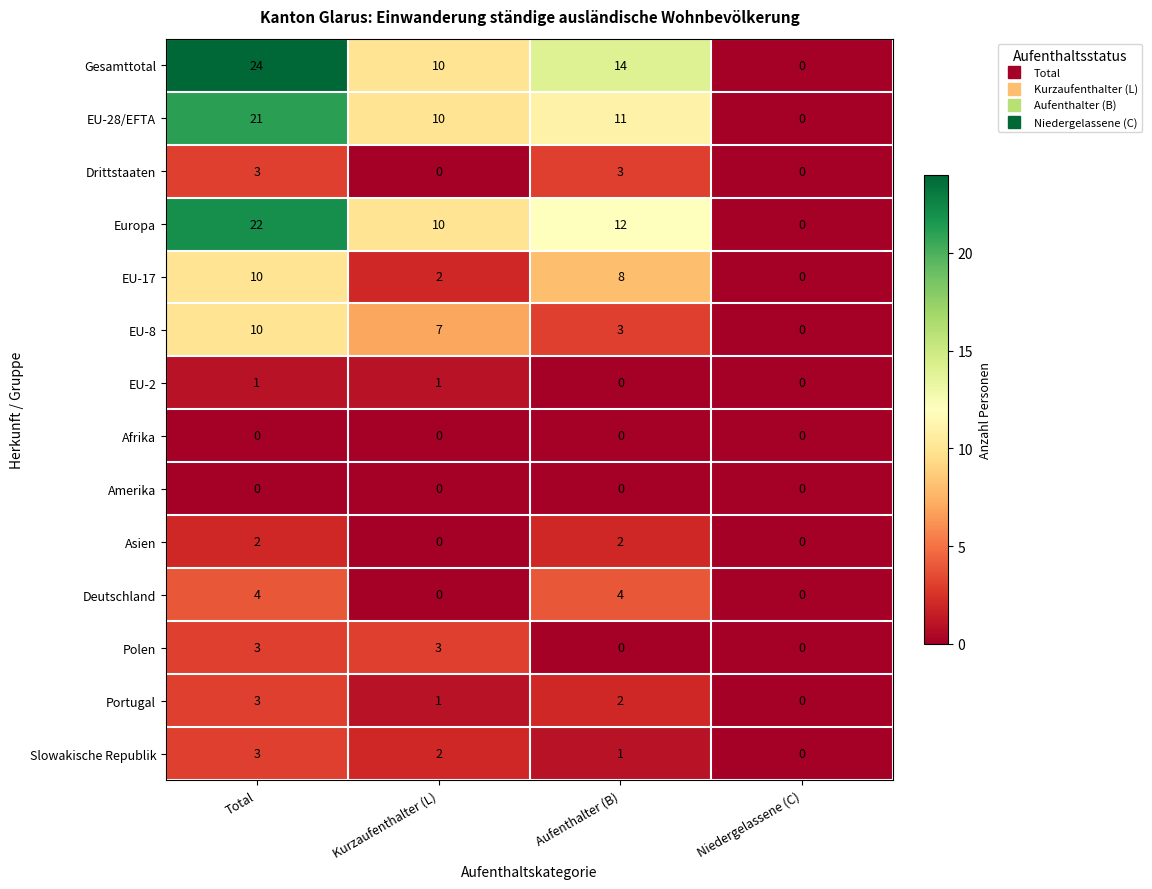

At which category is the sum across all series the highest?

Total